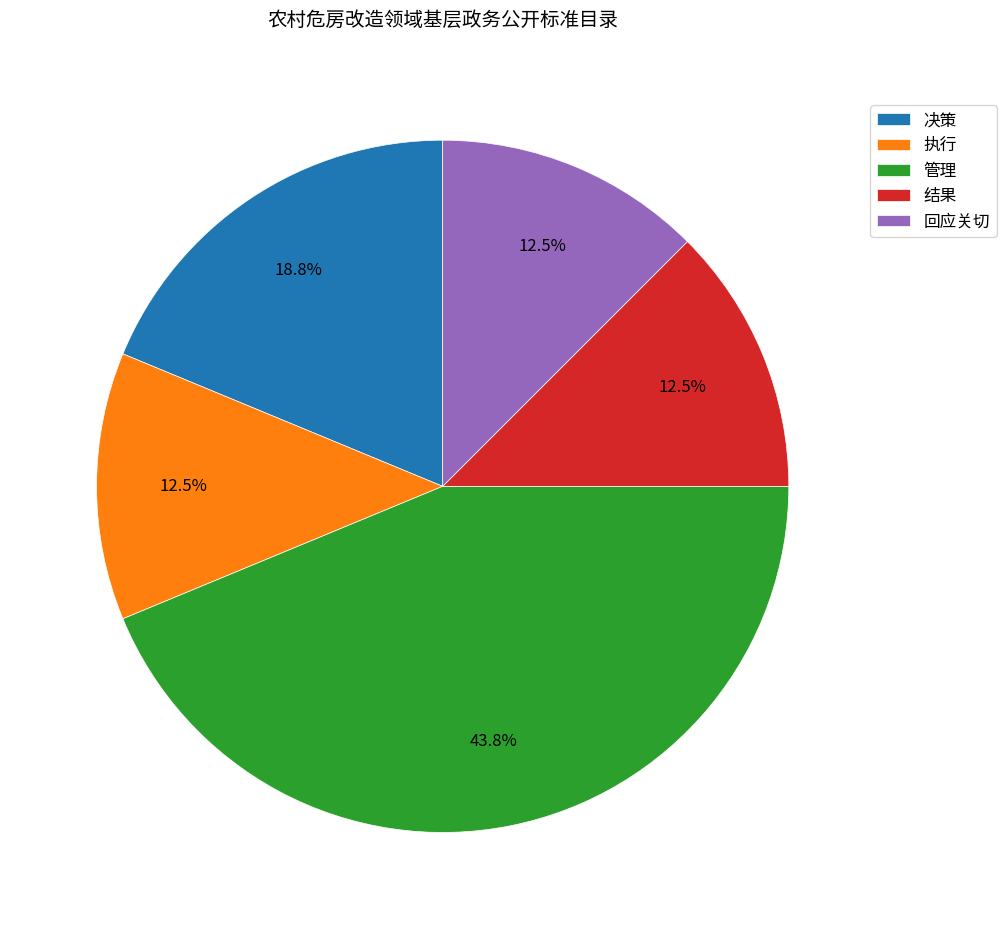

Does 决策 account for over 50% of the chart?

No